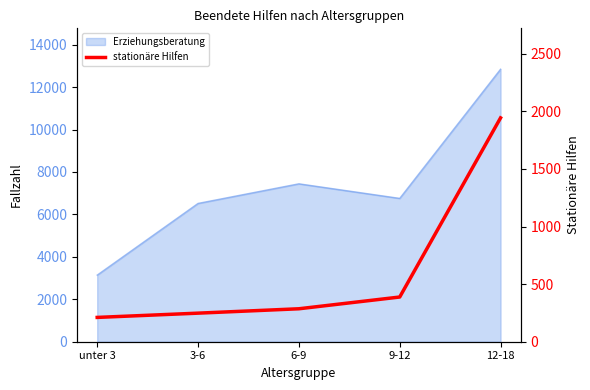

List the labels in order of value, smallest first.

unter 3, 3-6, 6-9, 9-12, 12-18